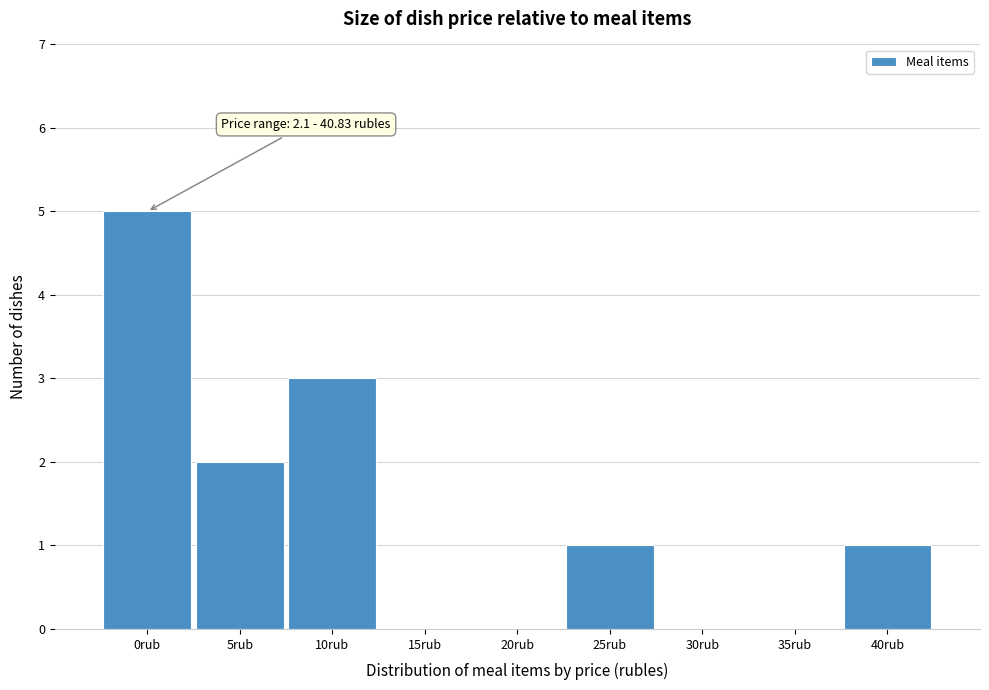

Reading left to right, list all the values displayed in this chart.

0rub=5	5rub=2	10rub=3	15rub=0	20rub=0	25rub=1	30rub=0	35rub=0	40rub=1